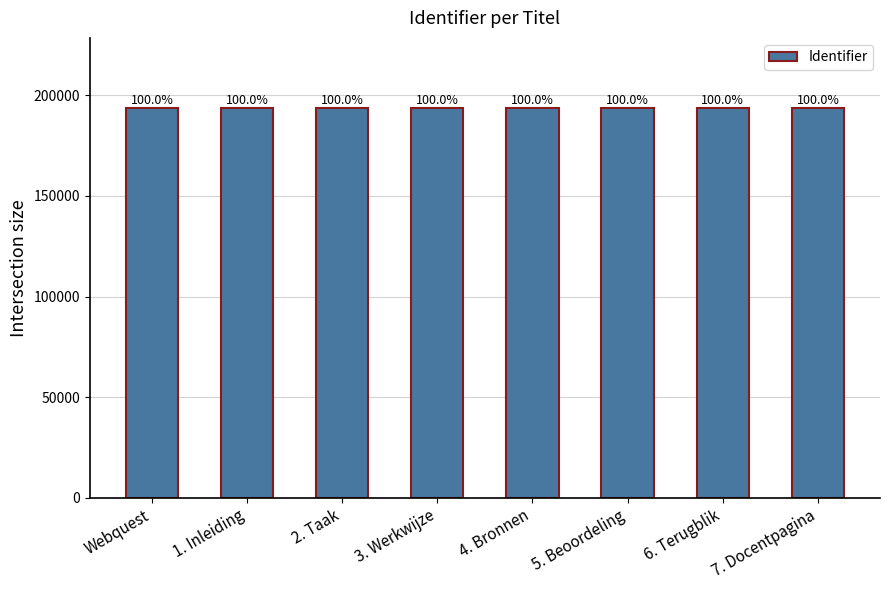

Are the bars horizontal?

No